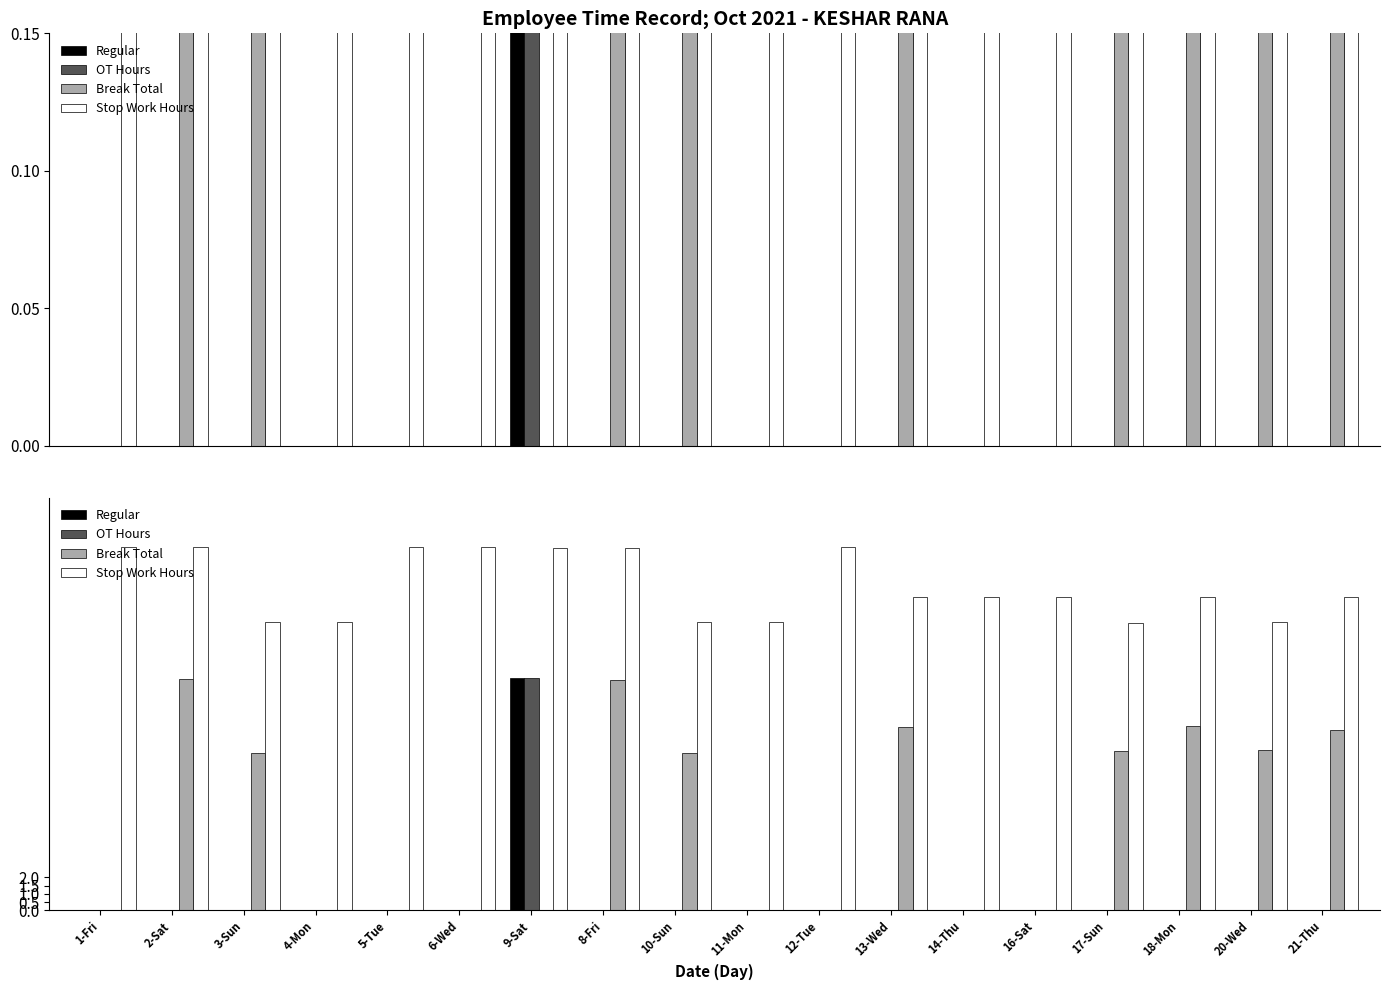

Reading left to right, transcribe all the data shown in this chart.

Regular: 1-Fri=0.0	2-Sat=0.0	3-Sun=0.0	4-Mon=0.0	5-Tue=0.0	6-Wed=0.0	9-Sat=14.1	8-Fri=0.0	10-Sun=0.0	11-Mon=0.0	12-Tue=0.0	13-Wed=0.0	14-Thu=0.0	16-Sat=0.0	17-Sun=0.0	18-Mon=0.0	20-Wed=0.0	21-Thu=0.0
OT Hours: 1-Fri=0.0	2-Sat=0.0	3-Sun=0.0	4-Mon=0.0	5-Tue=0.0	6-Wed=0.0	9-Sat=14.1	8-Fri=0.0	10-Sun=0.0	11-Mon=0.0	12-Tue=0.0	13-Wed=0.0	14-Thu=0.0	16-Sat=0.0	17-Sun=0.0	18-Mon=0.0	20-Wed=0.0	21-Thu=0.0
Break Total: 1-Fri=0.0	2-Sat=14.0	3-Sun=9.5	4-Mon=0.0	5-Tue=0.0	6-Wed=0.0	9-Sat=0.0	8-Fri=14.0	10-Sun=9.6	11-Mon=0.0	12-Tue=0.0	13-Wed=11.1	14-Thu=0.0	16-Sat=0.0	17-Sun=9.7	18-Mon=11.2	20-Wed=9.7	21-Thu=10.9
Stop Work Hours: 1-Fri=22.0	2-Sat=22.0	3-Sun=17.5	4-Mon=17.5	5-Tue=22.0	6-Wed=22.0	9-Sat=22.0	8-Fri=22.0	10-Sun=17.5	11-Mon=17.5	12-Tue=22.0	13-Wed=19.0	14-Thu=19.0	16-Sat=19.0	17-Sun=17.4	18-Mon=19.0	20-Wed=17.5	21-Thu=19.0